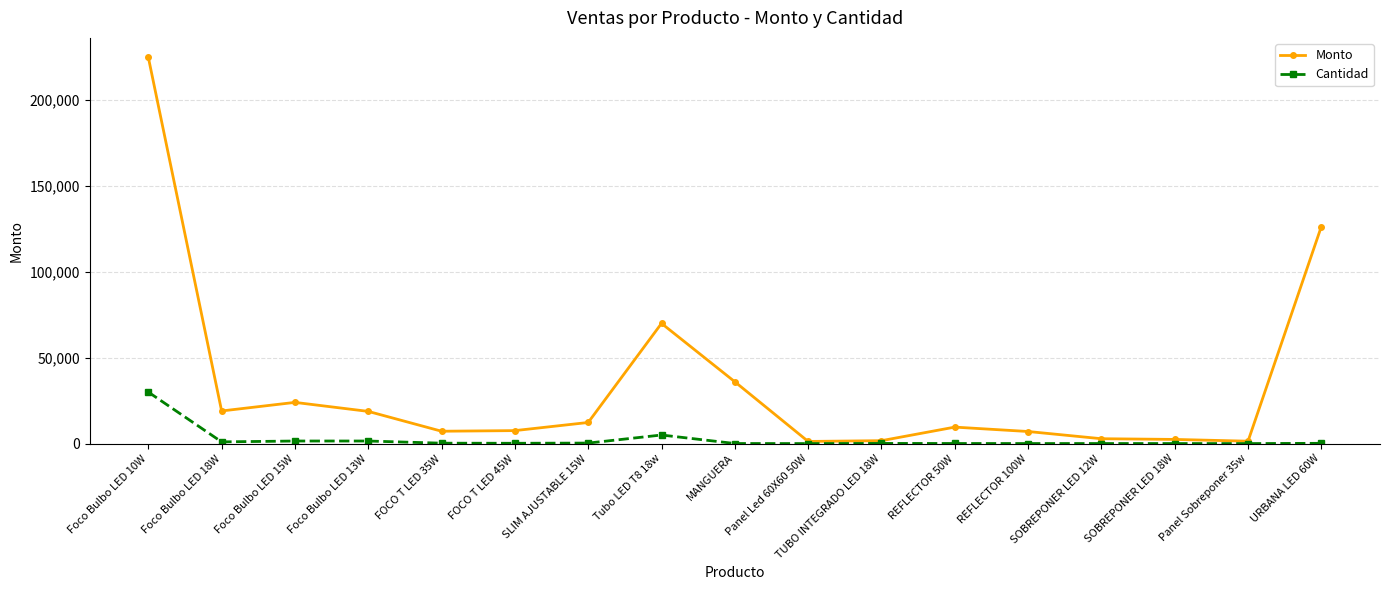

What is the value of the Cantidad point at the 15th from the left?

30